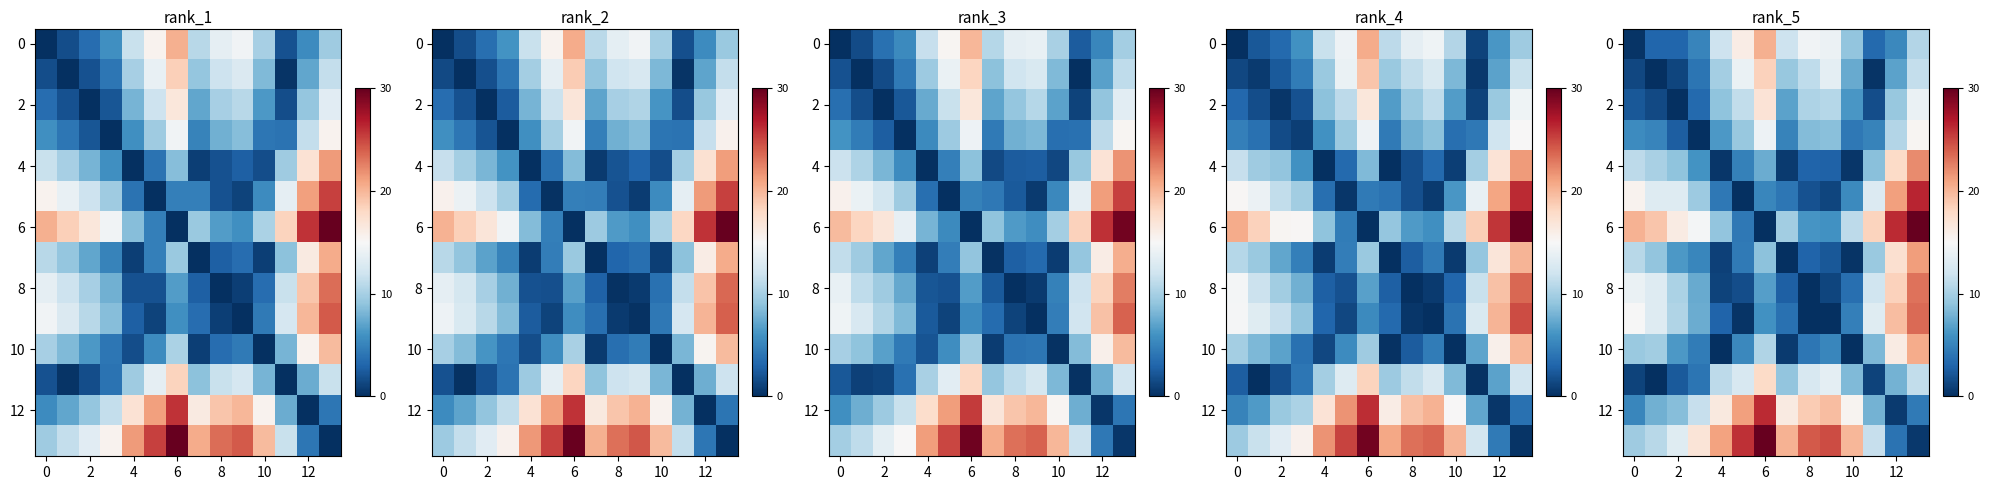

Which series has the largest range (max minus min)?

row_6